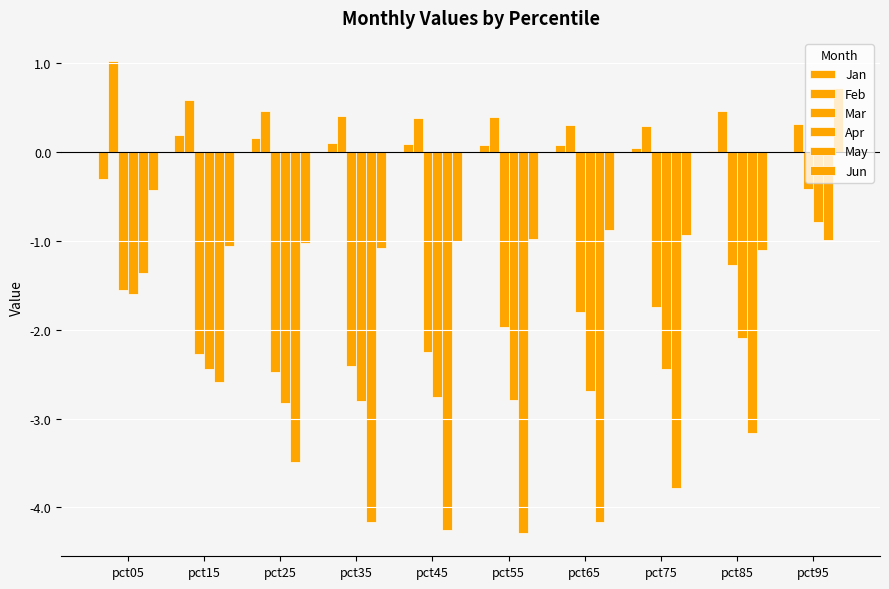

What is the average value of the Feb series?

0.5